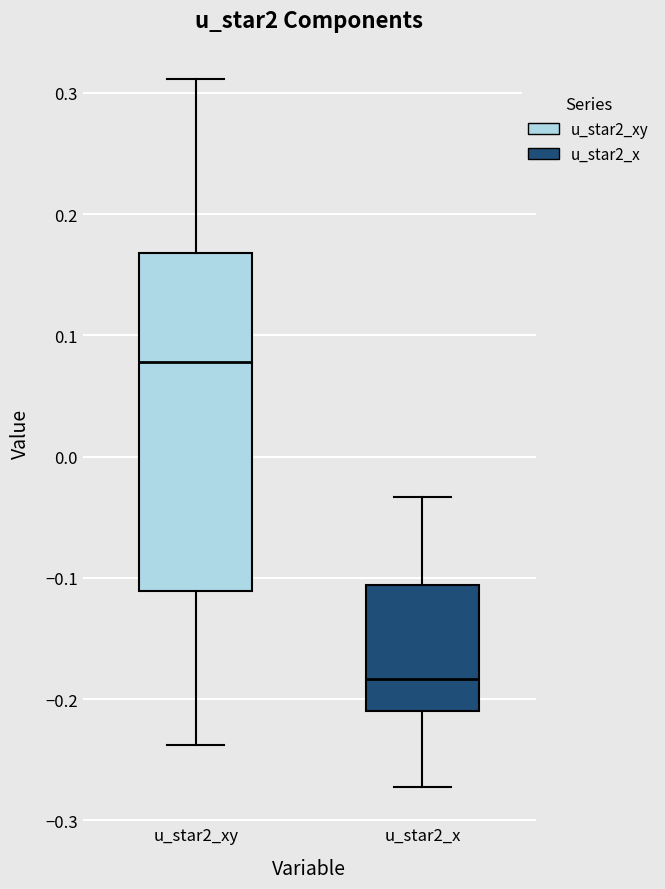

Reading left to right, read every box against the y-axis: the position of its median line, the range the box covers, and the ends of its whiskers. The values are not printed on the chart, so give them approximately, as read against the axis.

u_star2_xy: median 0.08, box -0.11 to 0.17, whiskers -0.24 to 0.31
u_star2_x: median -0.18, box -0.21 to -0.11, whiskers -0.27 to -0.03